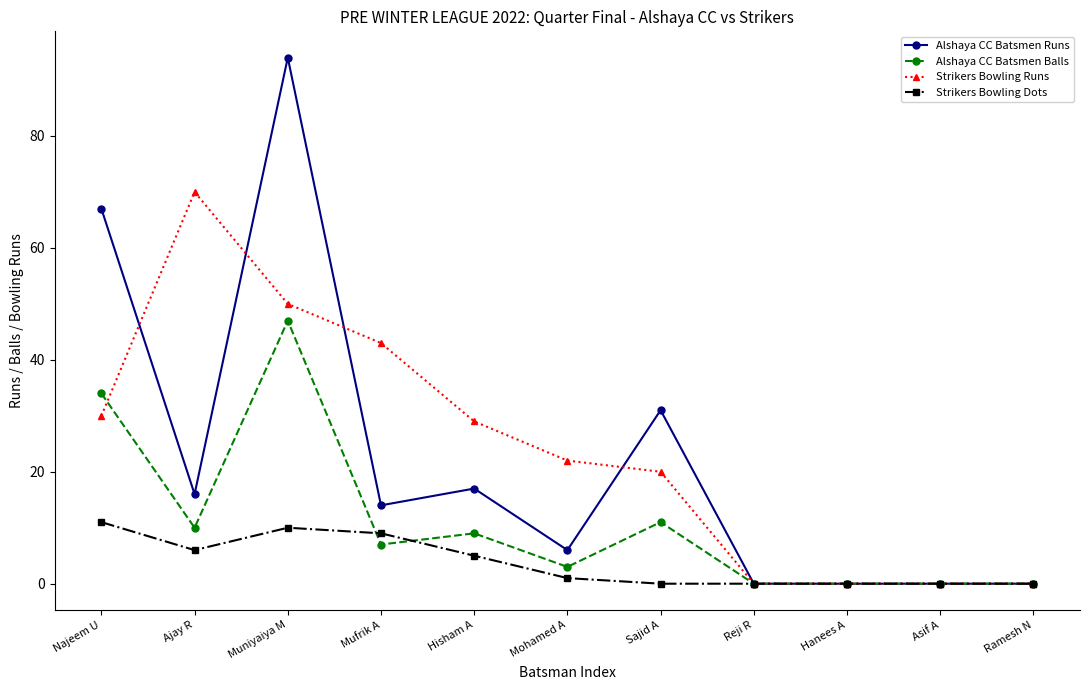

What position from the right is Reji R?

4